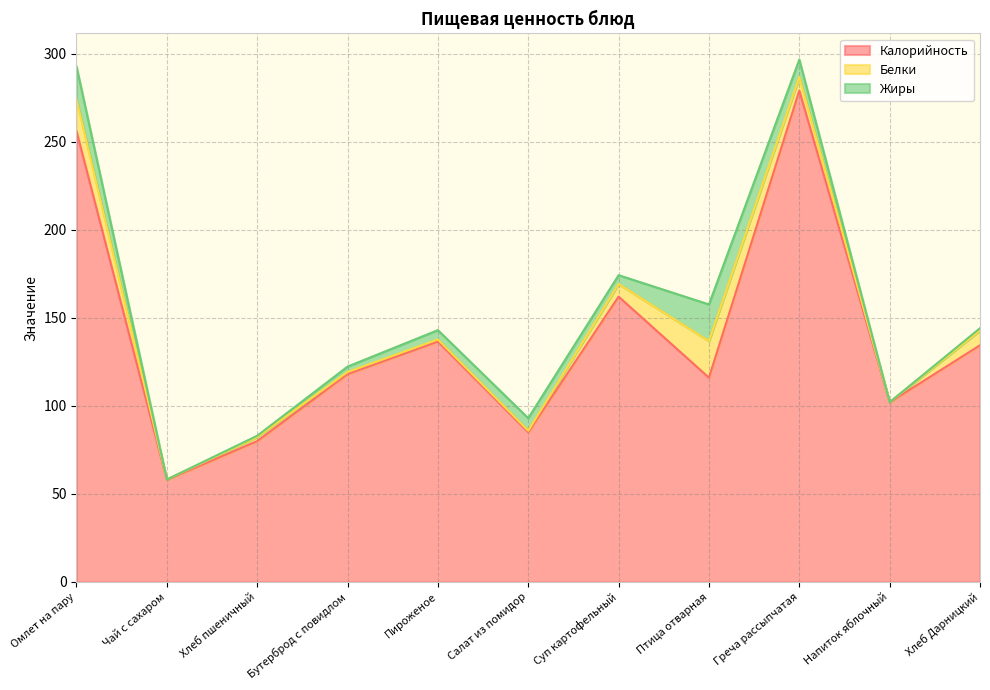

Rank the categories by Калорийность value from highest to lowest.

Греча рассыпчатая, Омлет на пару, Суп картофельный, Пироженое, Хлеб Дарницкий, Бутерброд с повидлом, Птица отварная, Напиток яблочный, Салат из помидор, Хлеб пшеничный, Чай с сахаром